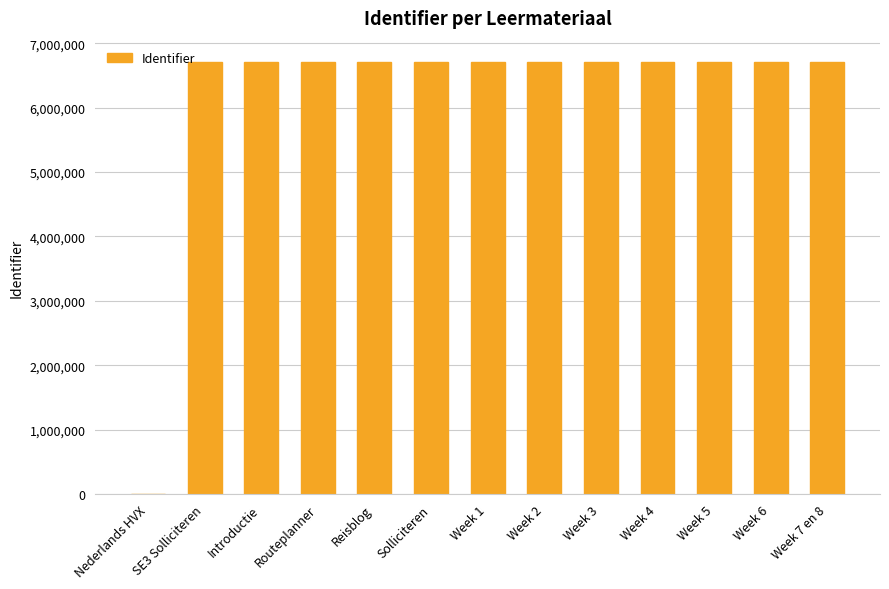

What is the sum of all values?

80445661